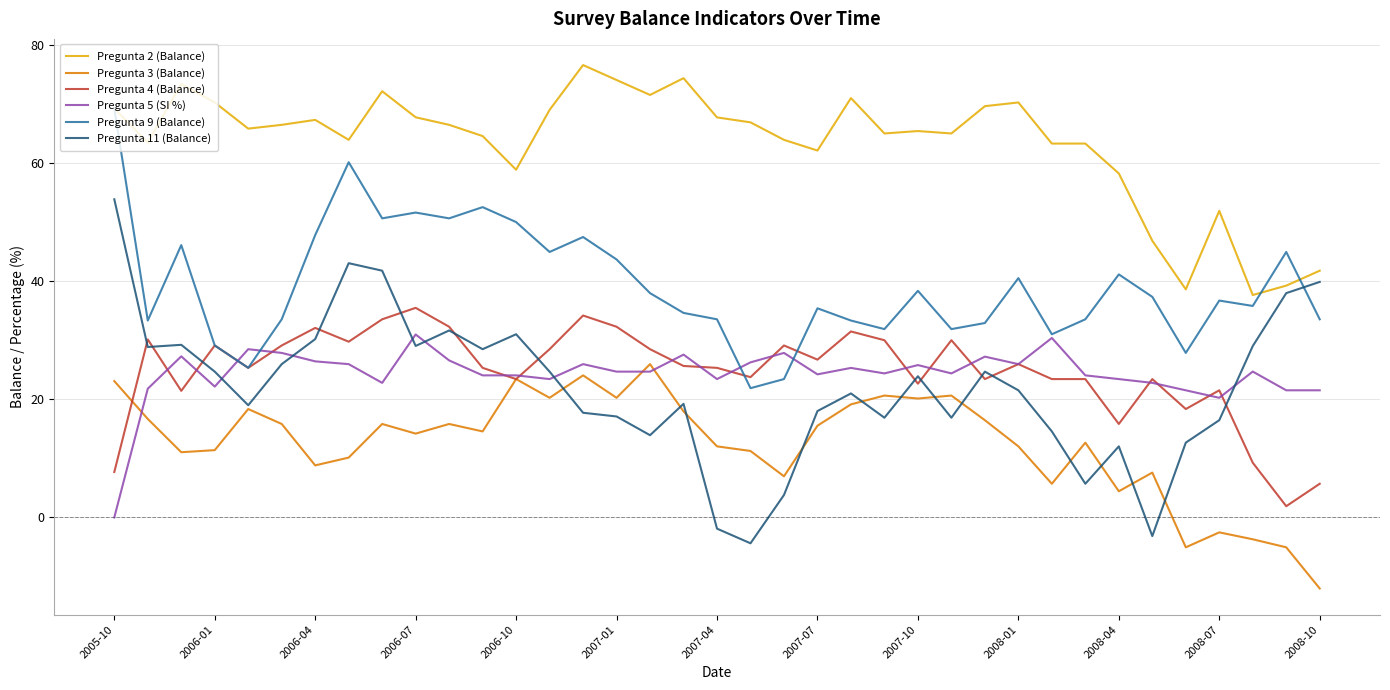

True or false: Pregunta 5 (SI %) and Pregunta 2 (Balance) intersect in this chart.

False